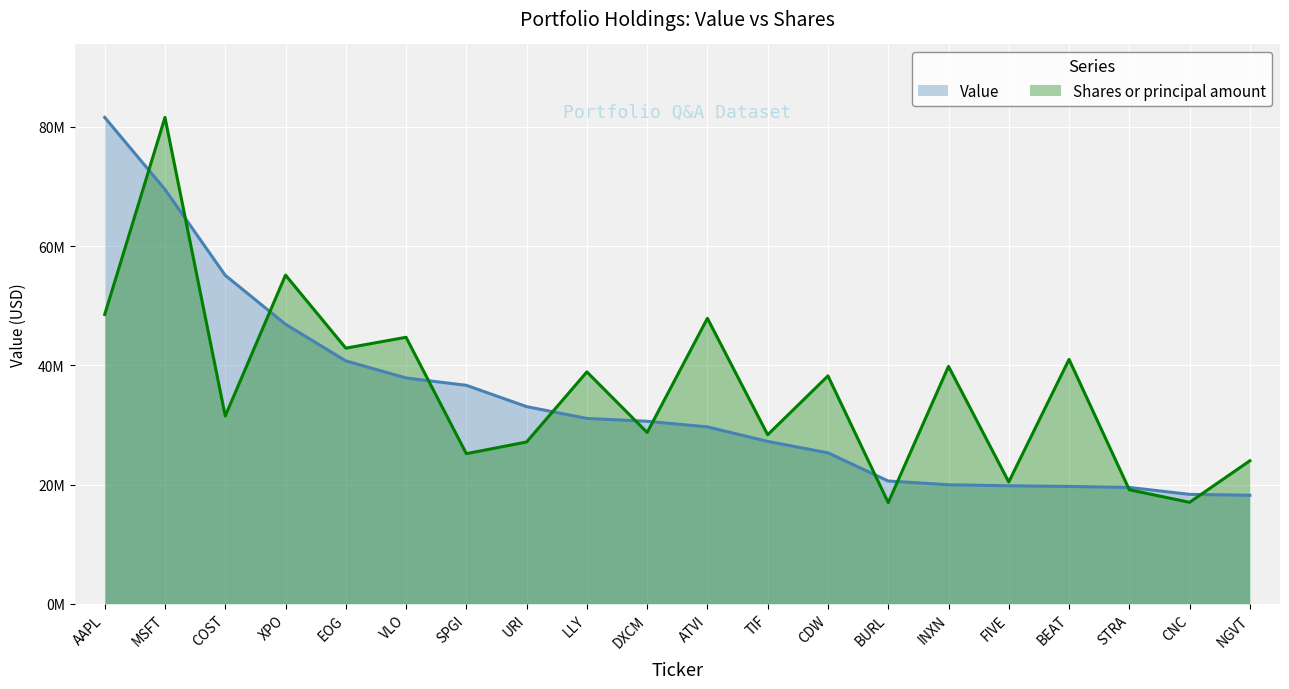

At URI, list the series in order from smallest to largest.

Shares or principal amount, Value